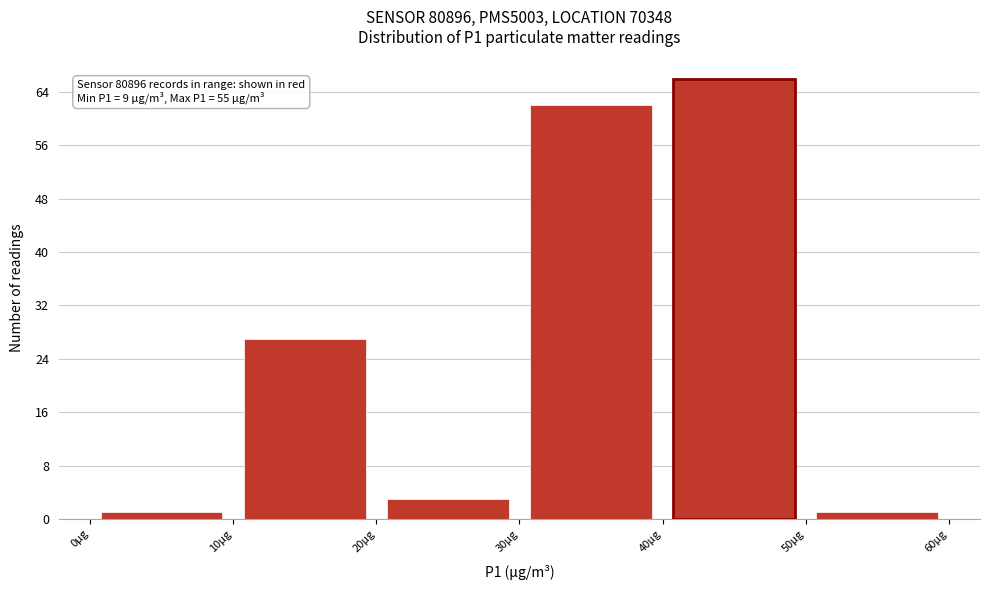

Over which range of the x-axis is the bar tallest?

40 to 50